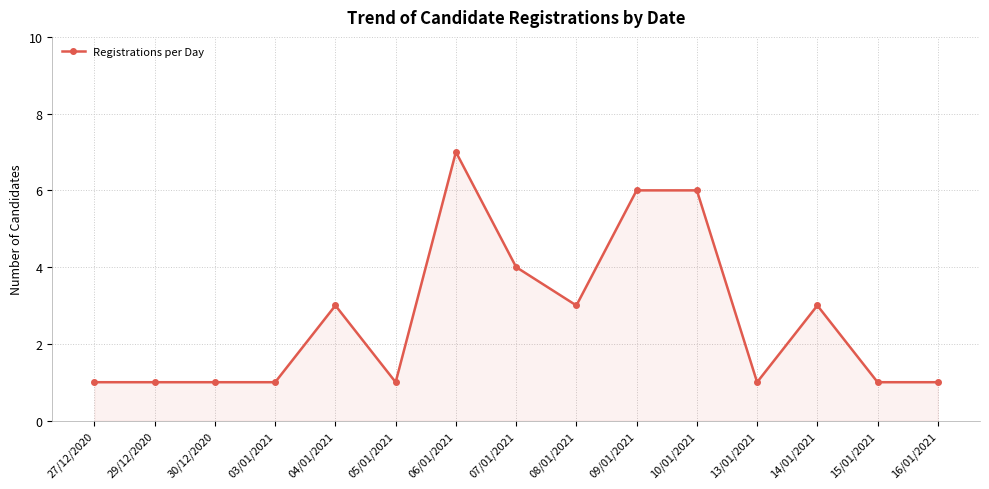

What is the label of the 11th point from the left?

10/01/2021